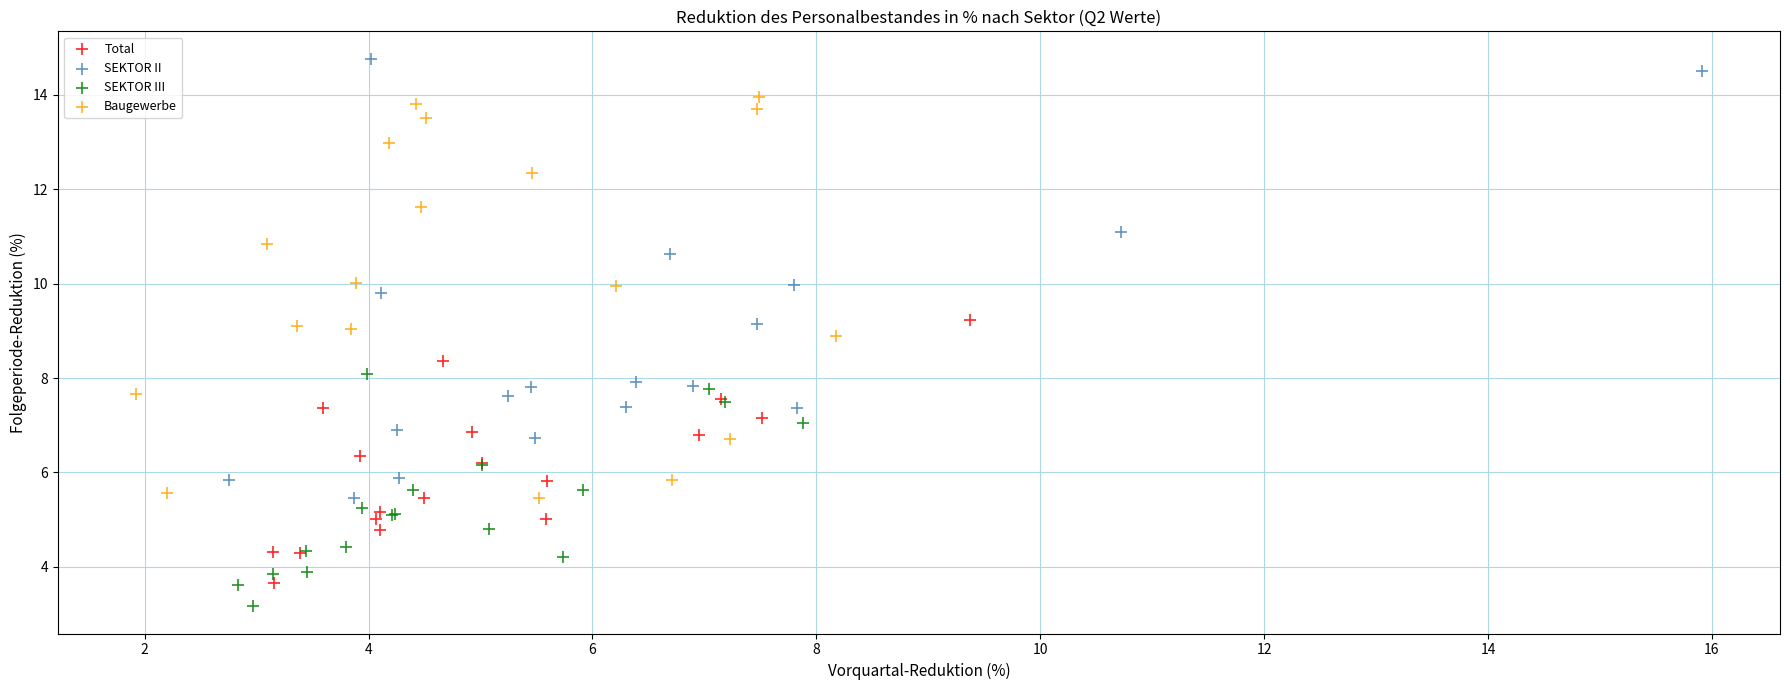

Which series reaches the maximum Y coordinate?

SEKTOR II